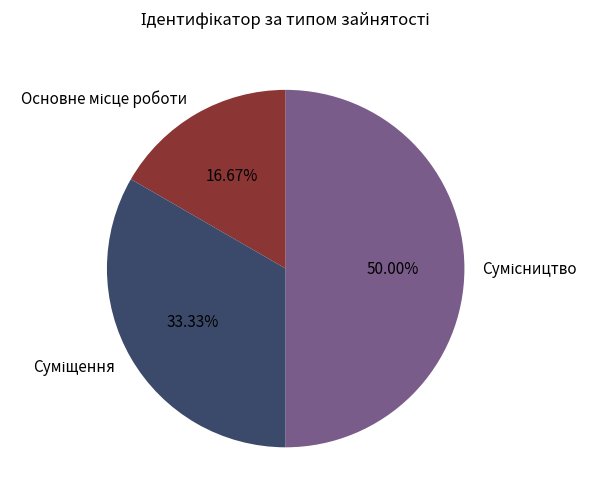

Approximately how many times larger is the value at Суміщення compared to Основне місце роботи?

2.0